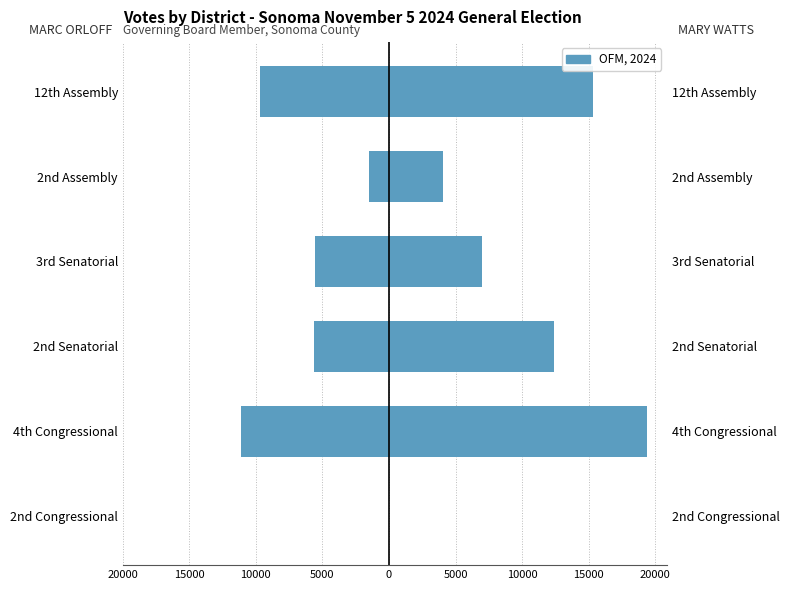

At 4th Congressional, list the series in order from largest to smallest.

MARY WATTS, MARC ORLOFF